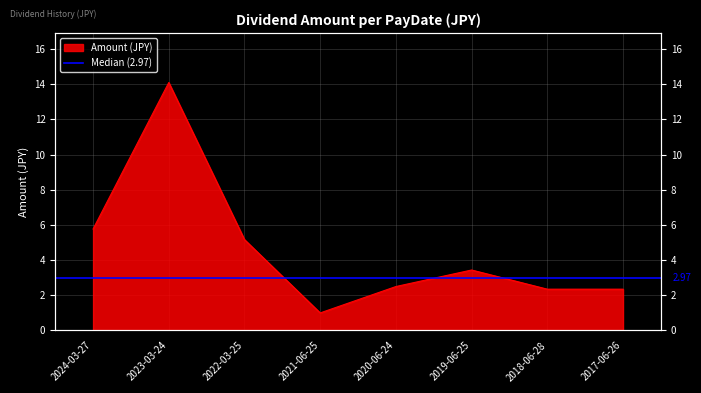

Which label corresponds to the smallest value in the chart?

2021-06-25